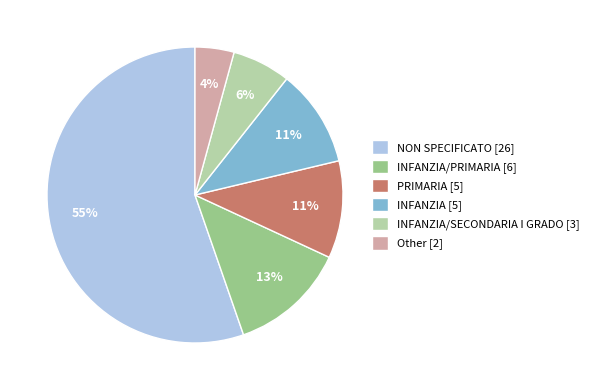

How many slices are in this pie chart?

6